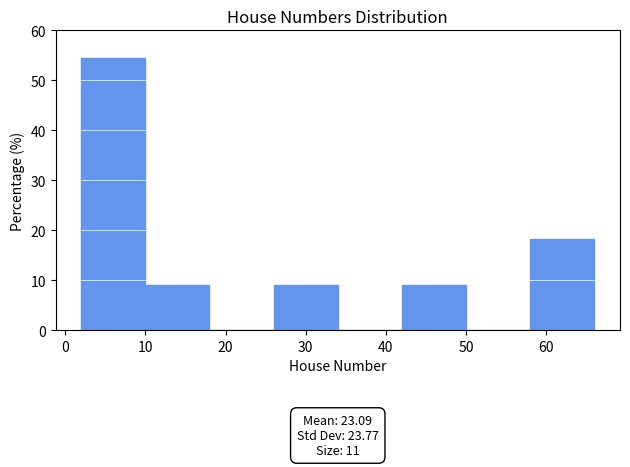

Which range on the x-axis has the tallest bar?

2 to 10